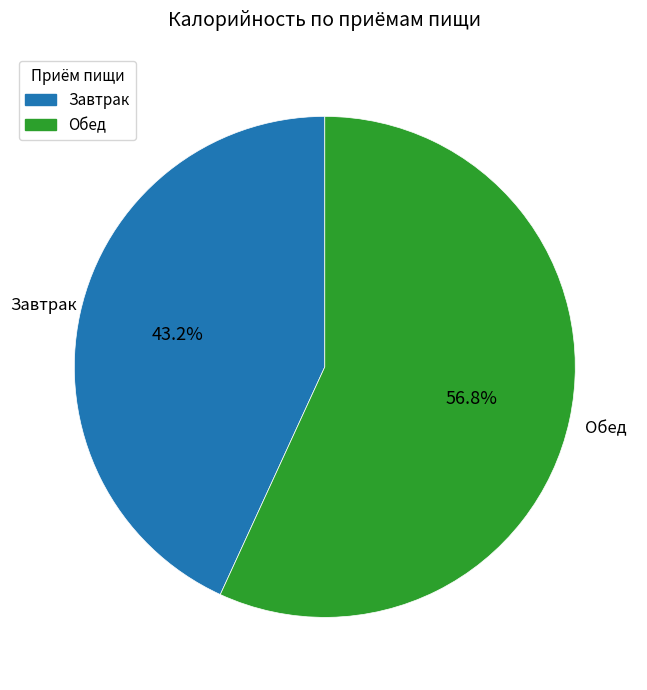

Which slice is the largest?

Обед